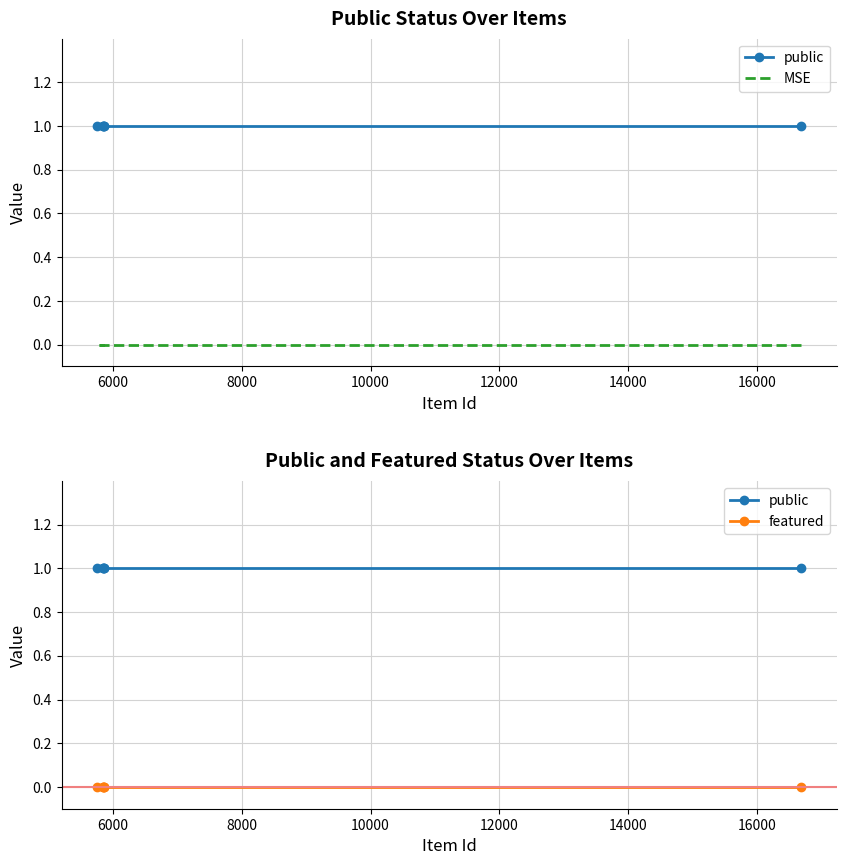

Is the value of public at 10000 greater than the value of MSE at 10000?

Yes